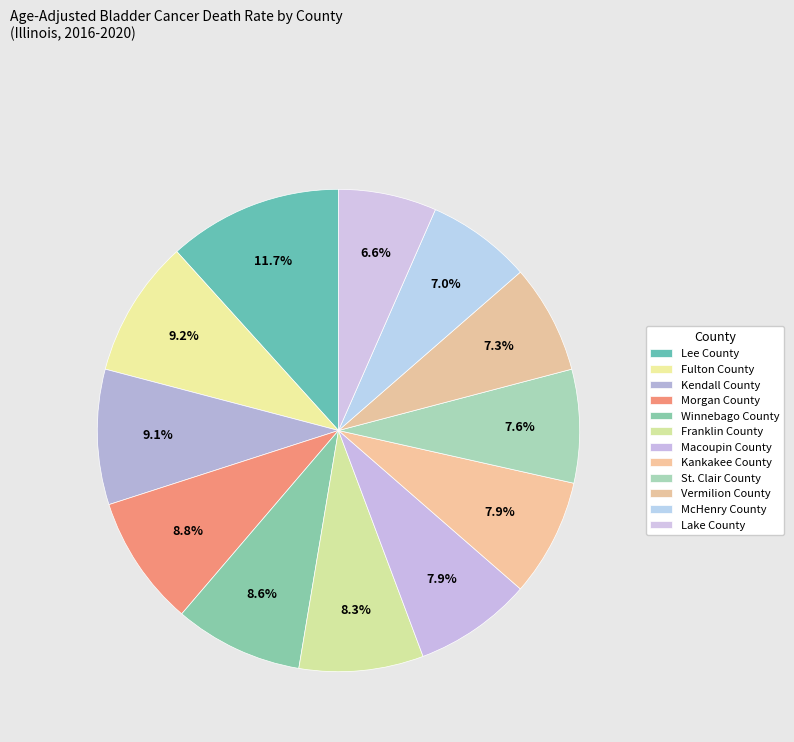

Count the number of slices in the pie.

12